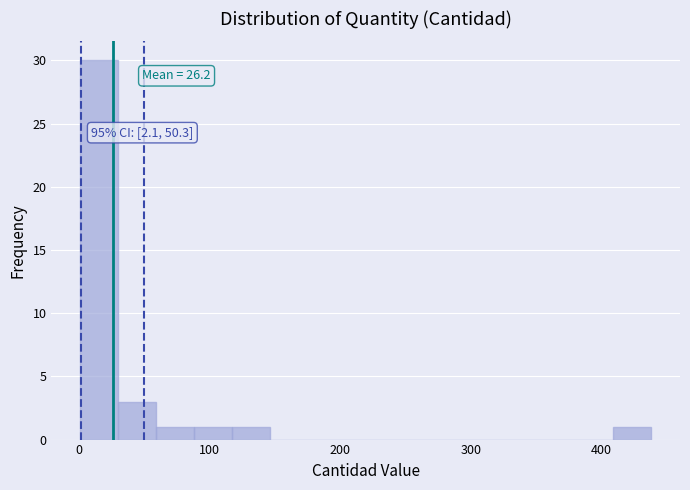

Read against the x-axis, roughly where is the centre of the tallest bar?

20